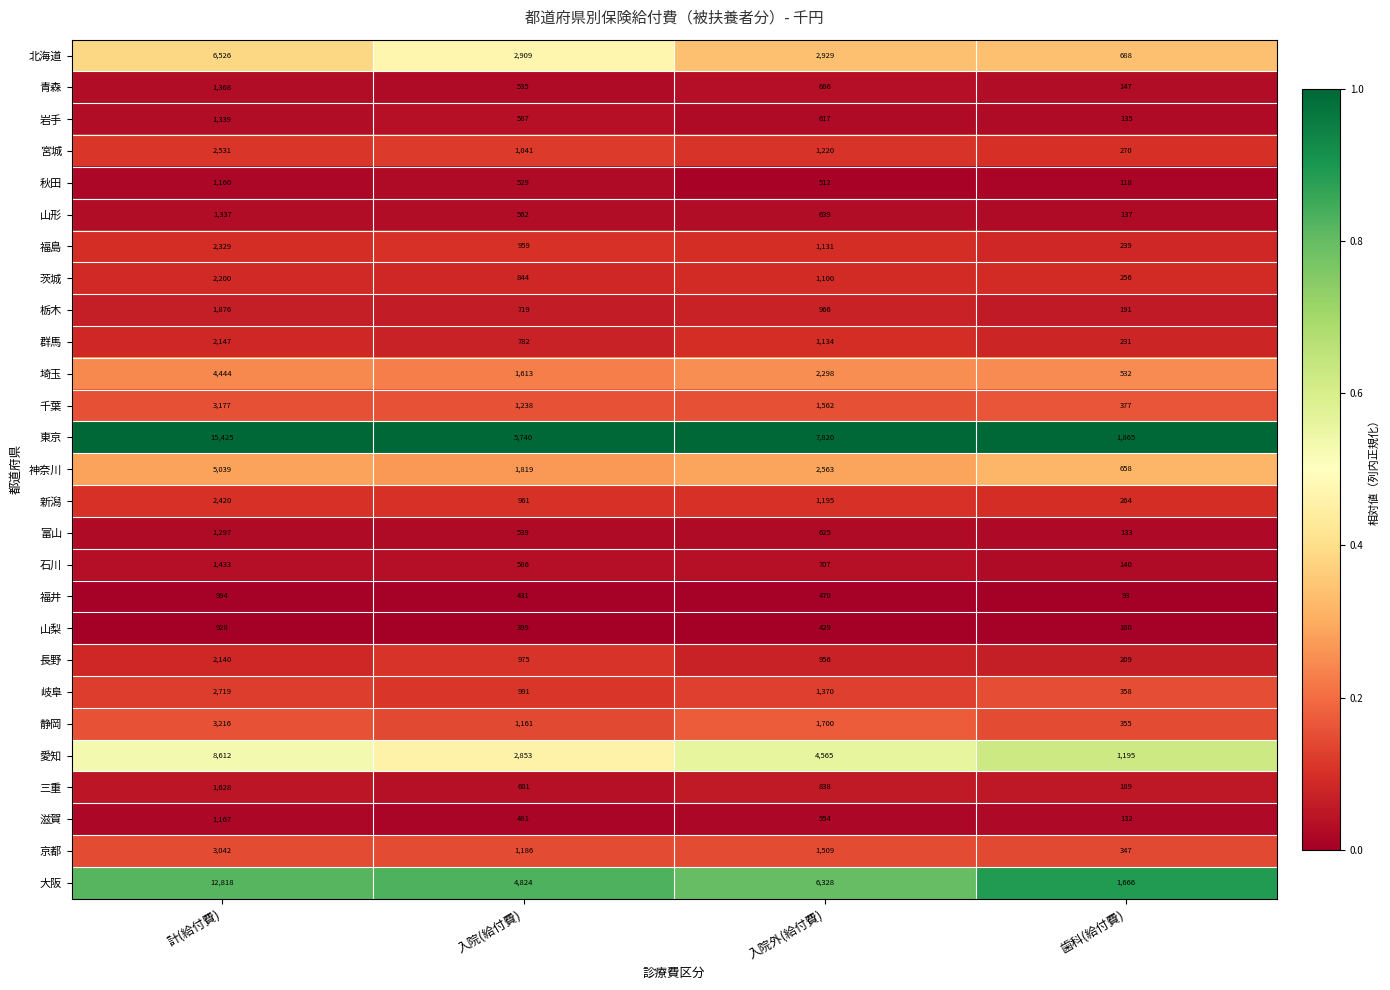

At 入院(給付費), list the series in order from largest to smallest.

東京, 大阪, 北海道, 愛知, 神奈川, 埼玉, 千葉, 京都, 静岡, 宮城, 岐阜, 長野, 新潟, 福島, 茨城, 群馬, 栃木, 三重, 岩手, 石川, 山形, 富山, 青森, 秋田, 滋賀, 福井, 山梨